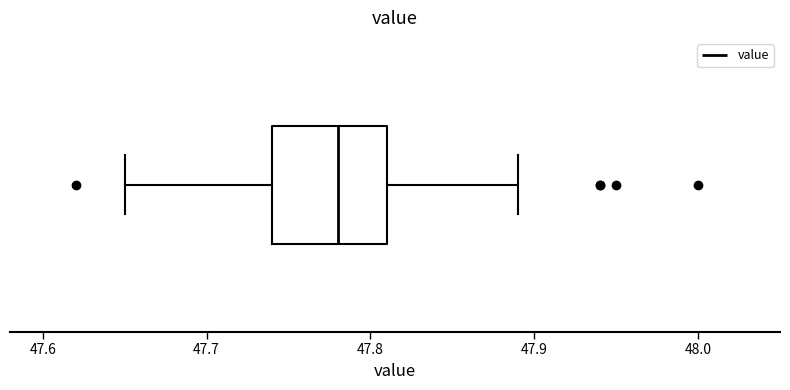

Read this box plot against the x-axis: the position of the median line, the range covered by the box, and the ends of both whiskers. The values are not printed on the chart, so give them approximately, as read against the axis.

median 47.78, box 47.74 to 47.81, whiskers 47.65 to 47.89